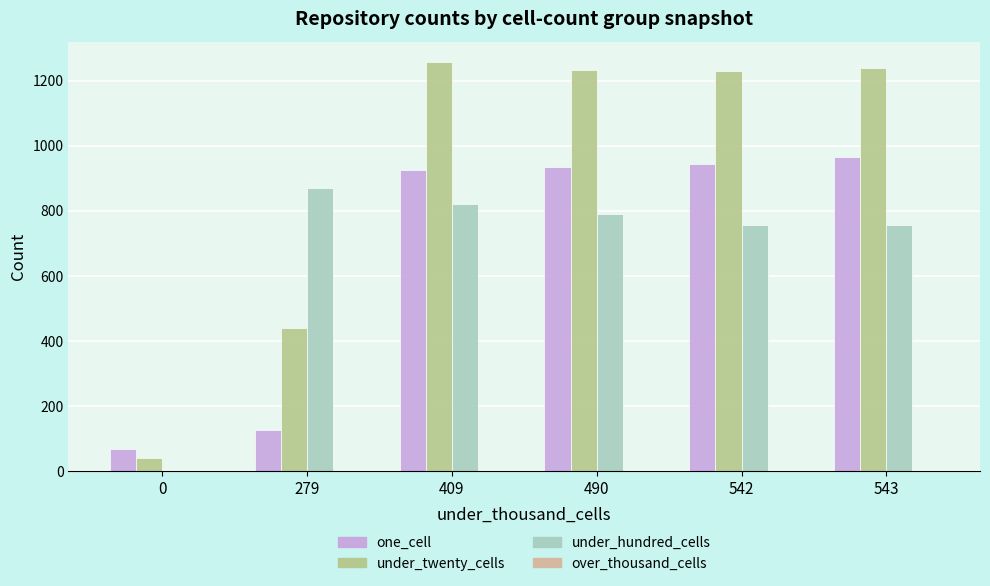

What is the value of the one_cell bar at the 6th from the left?

965